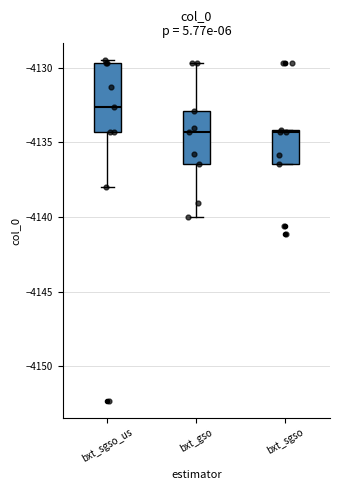

Reading left to right, read every box against the y-axis: the position of its median line, the range the box covers, and the ends of its whiskers. The values are not printed on the chart, so give them approximately, as read against the axis.

bxt_sgso_us: median -4132.5, box -4134.5 to -4129.5, whiskers -4138.0 to -4129.5 (just above the box's upper edge)
bxt_gso: median -4134.5, box -4136.5 to -4133.0, whiskers -4140.0 to -4129.5
bxt_sgso: median -4134.5, box -4136.5 to -4134.0, whiskers -4136.5 to -4134.0